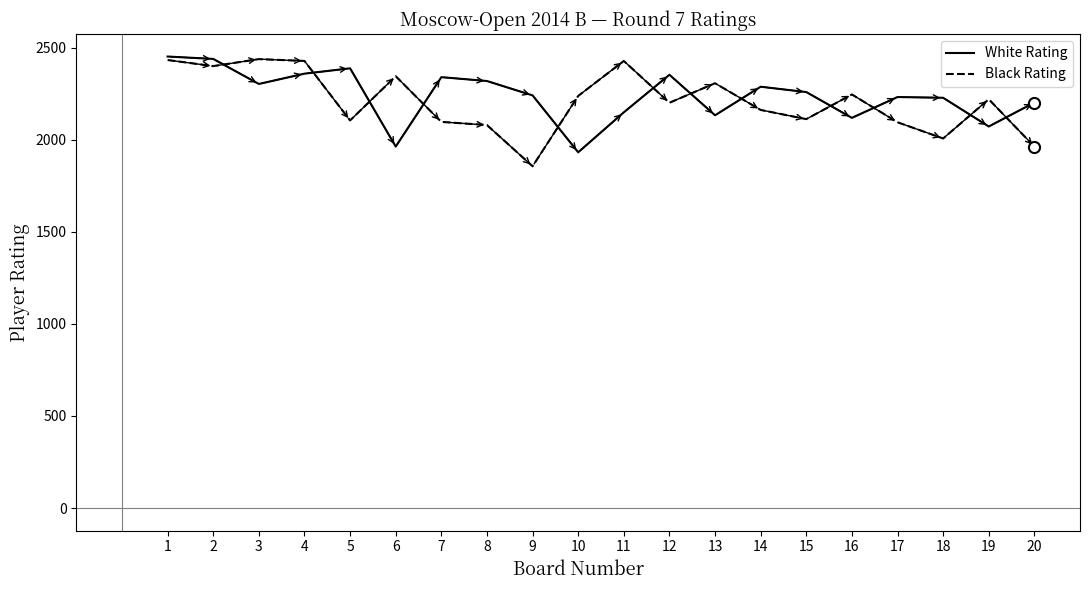

What is the difference between the highest and lowest values at 15?

147